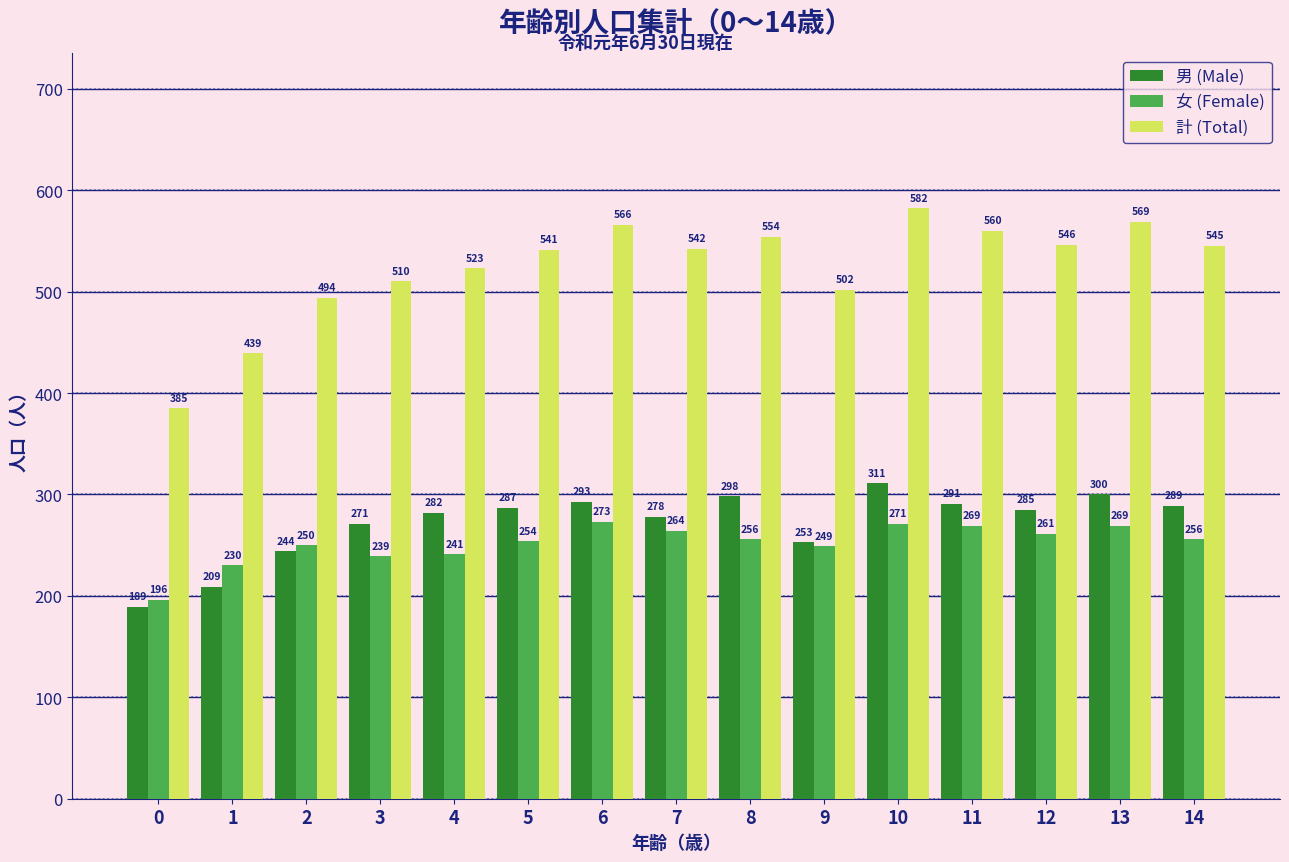

What is the value of the 男 (Male) bar at the 10th from the left?

253